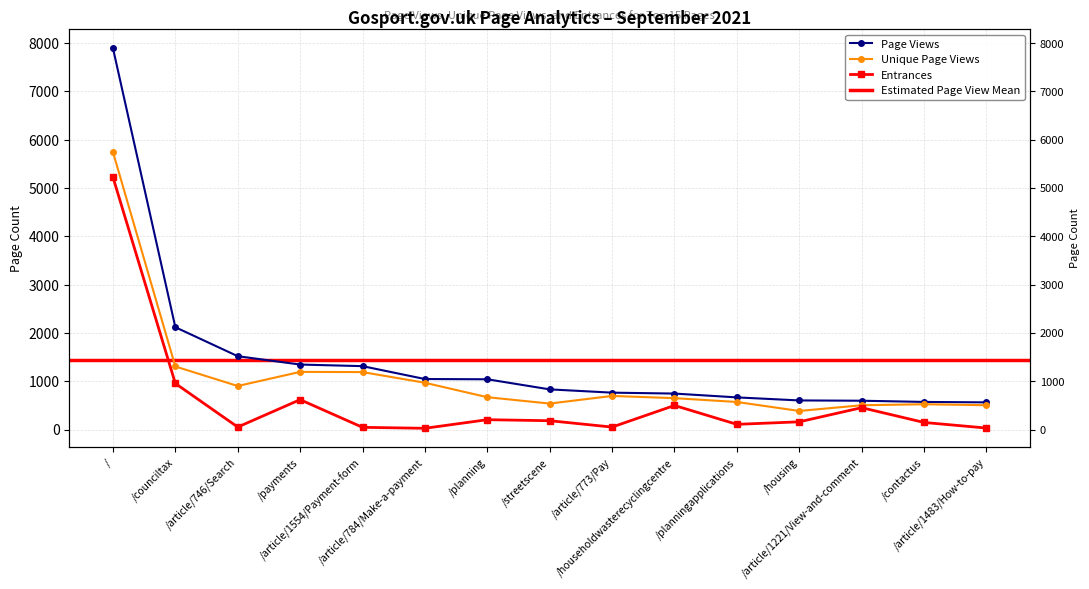

What is the maximum value for Entrances?

5225